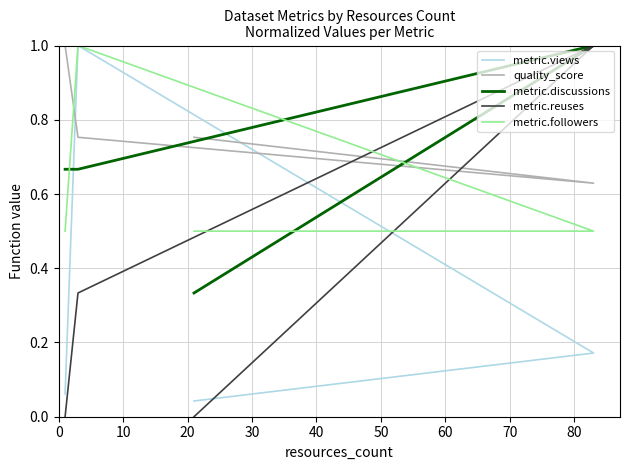

What is the minimum value for metric.followers?

0.5